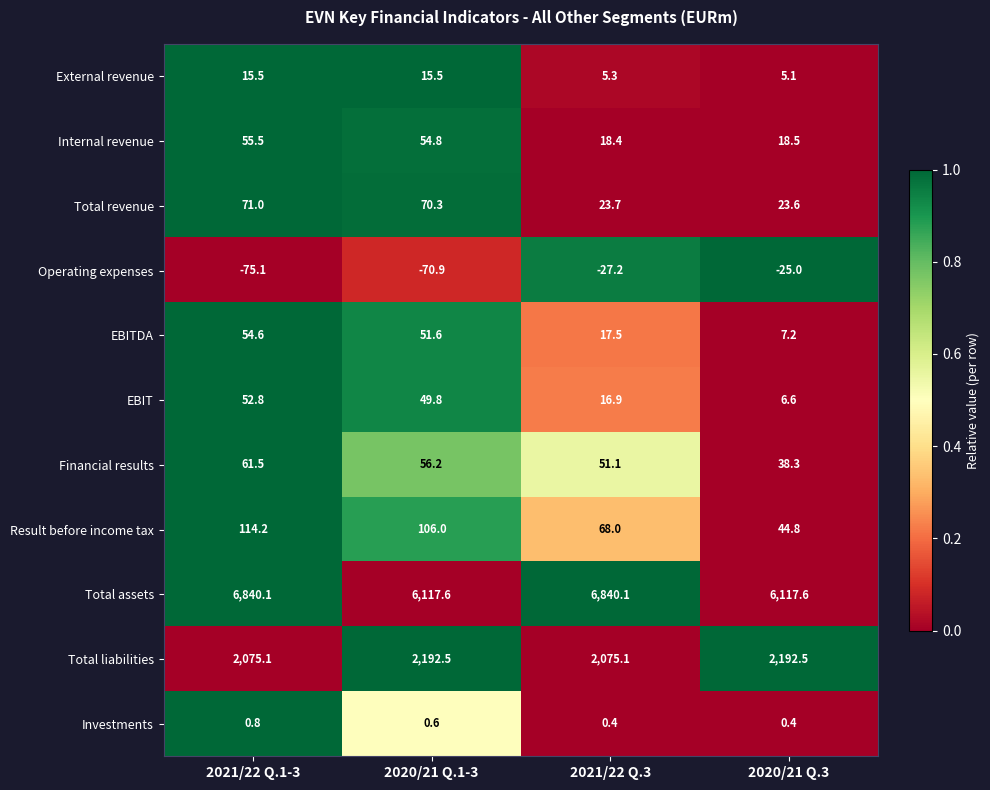

What is the sum of all Total liabilities values?

8535.2